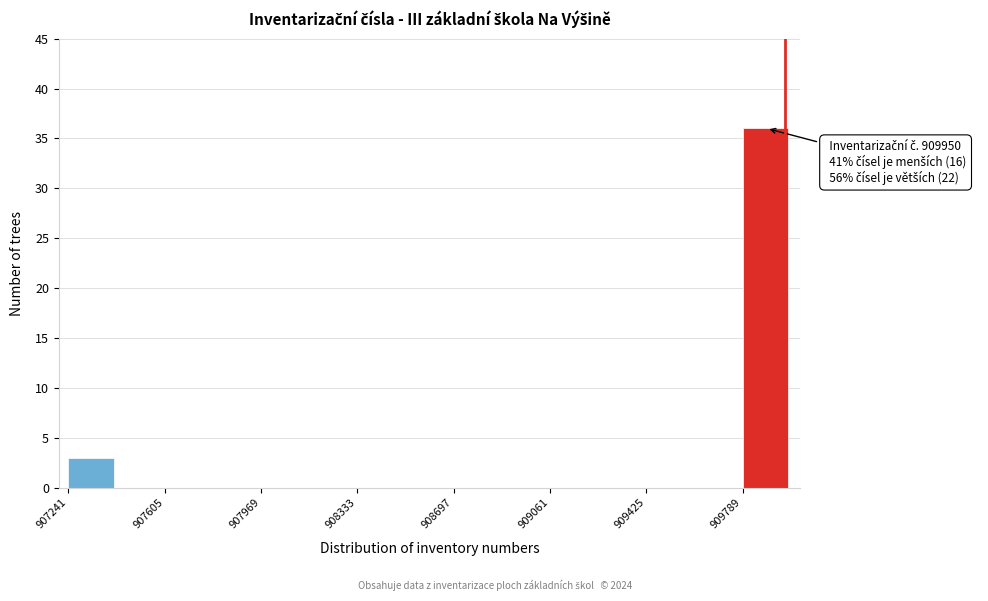

Around what value on the x-axis is the tallest bar? Give the approximate position of its centre, as read against the axis.

909900